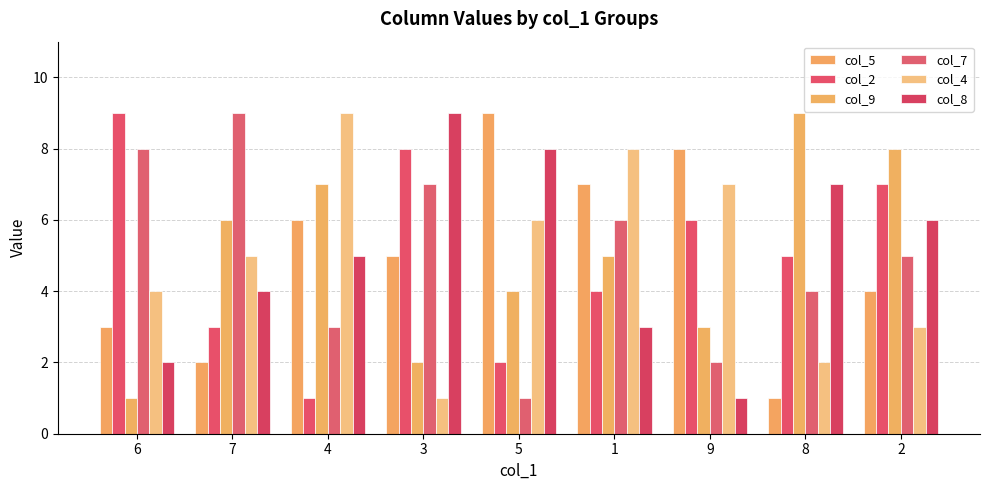

Is it true that col_5 equals 4 at 1?

False